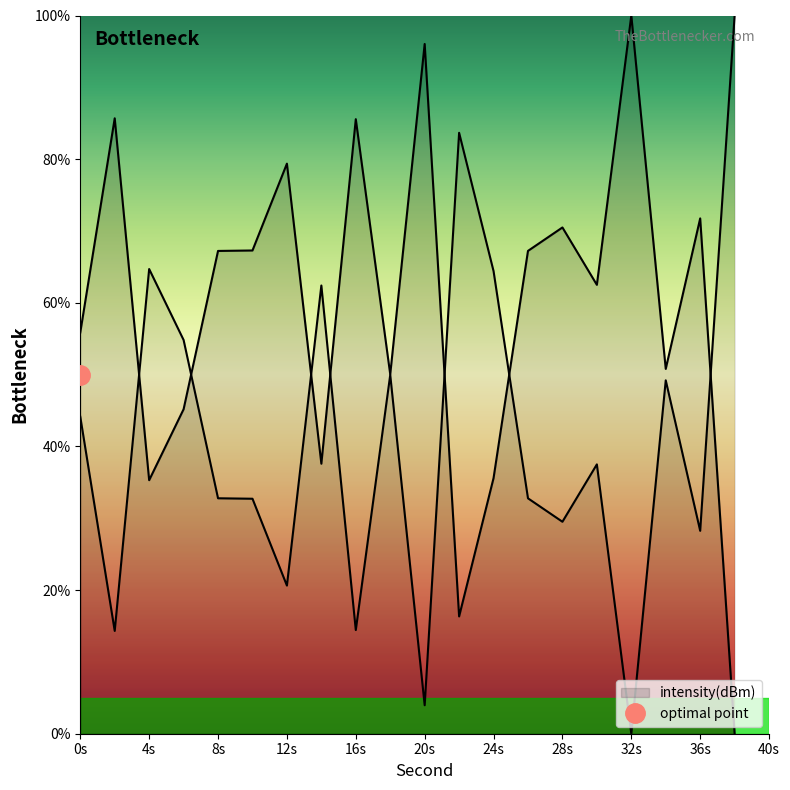

Which has a higher value, 10 or 16?

16